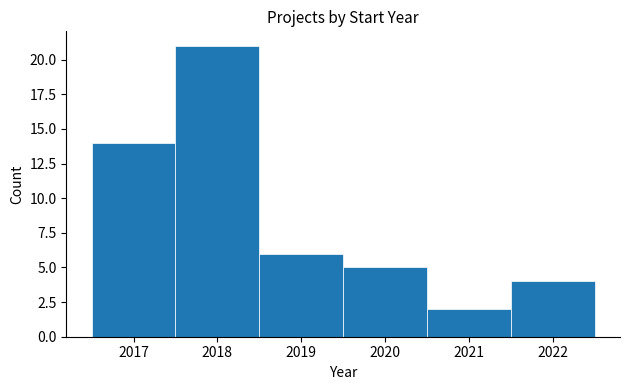

Over which range of the x-axis is the bar tallest?

2017.5 to 2018.5